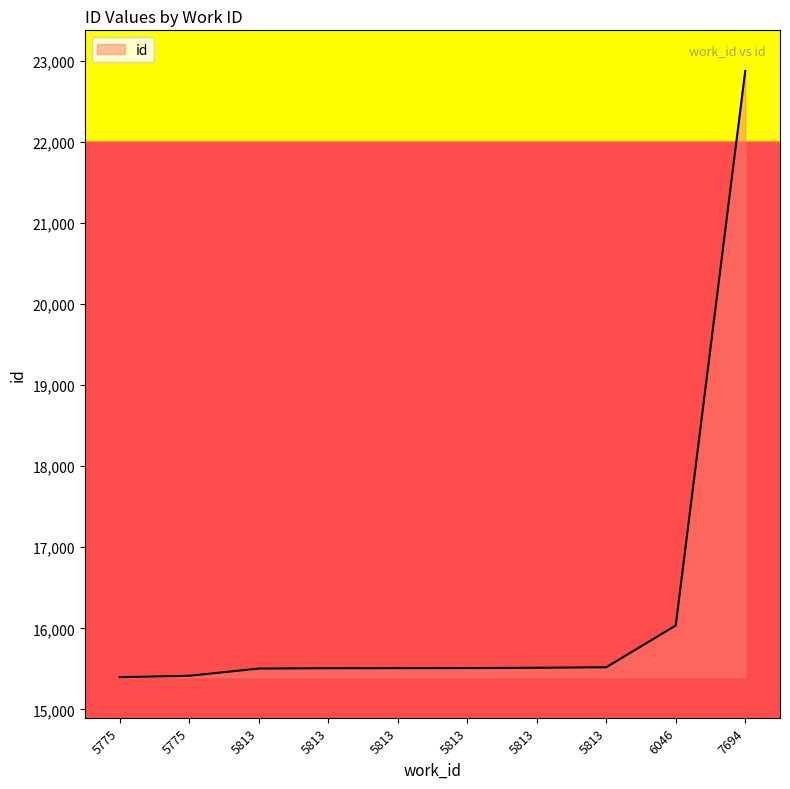

Reading right to left, transcribe all the data shown in this chart.

7694=22872	6046=16035	5813=15520	5813=15514	5813=15510	5813=15509	5813=15508	5813=15504	5775=15415	5775=15398